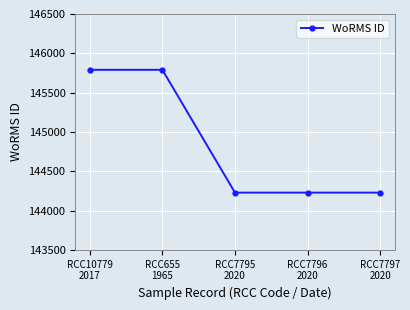

Between RCC10779
2017 and RCC7796
2020, which is larger?

RCC10779
2017